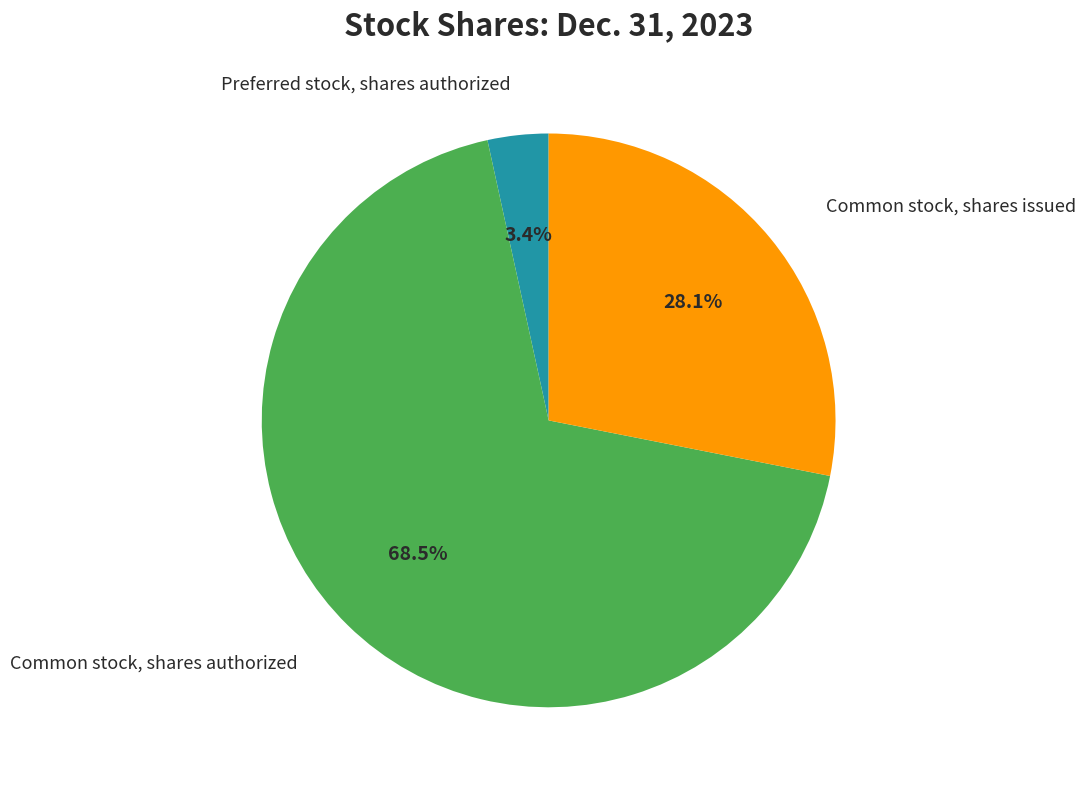

Is there a majority slice in this chart?

Yes